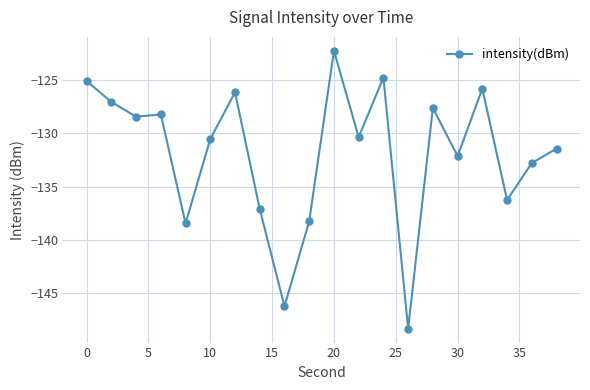

What is the value of the 16th point from the left?

-132.1